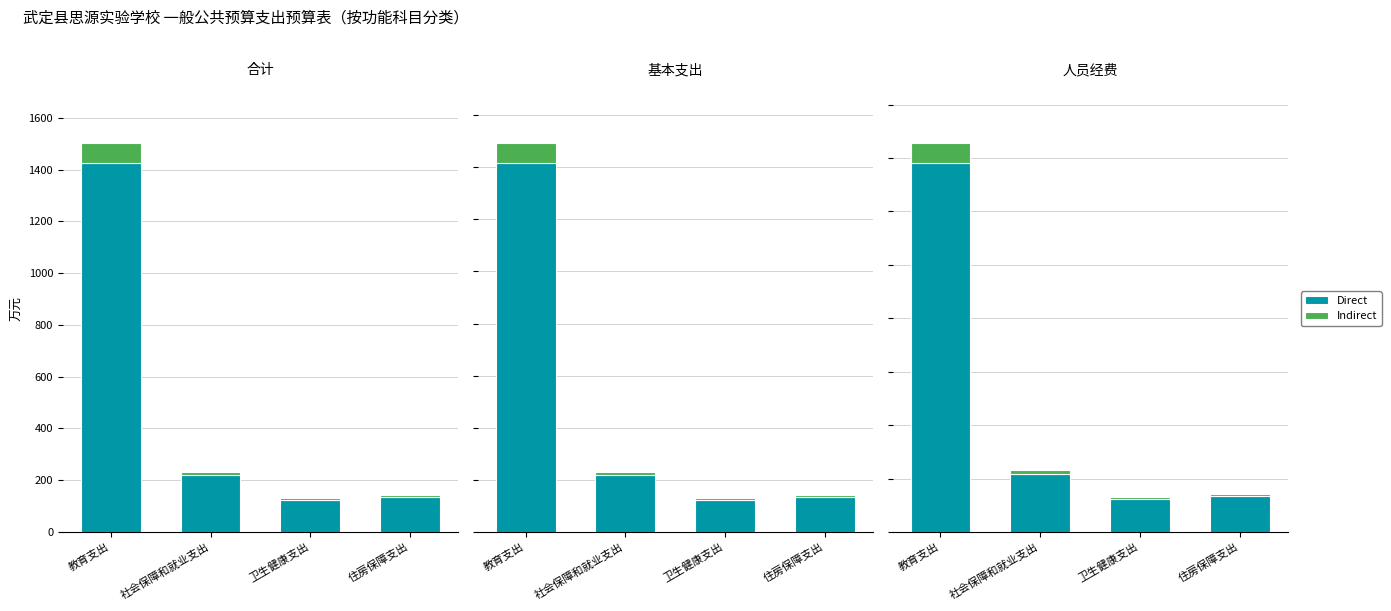

The Direct series shows 1382.1 at 教育支出. True or false?

True